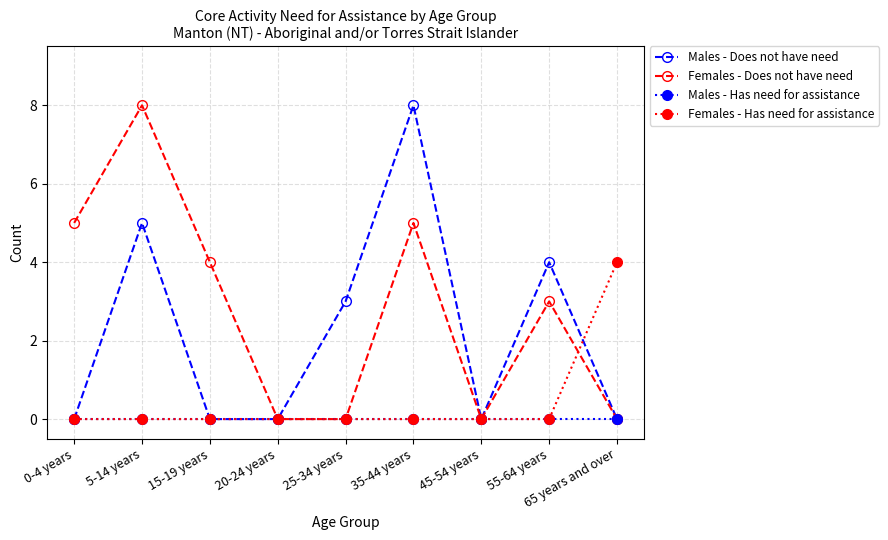

What is the sum of all Females - Has need for assistance values?

4